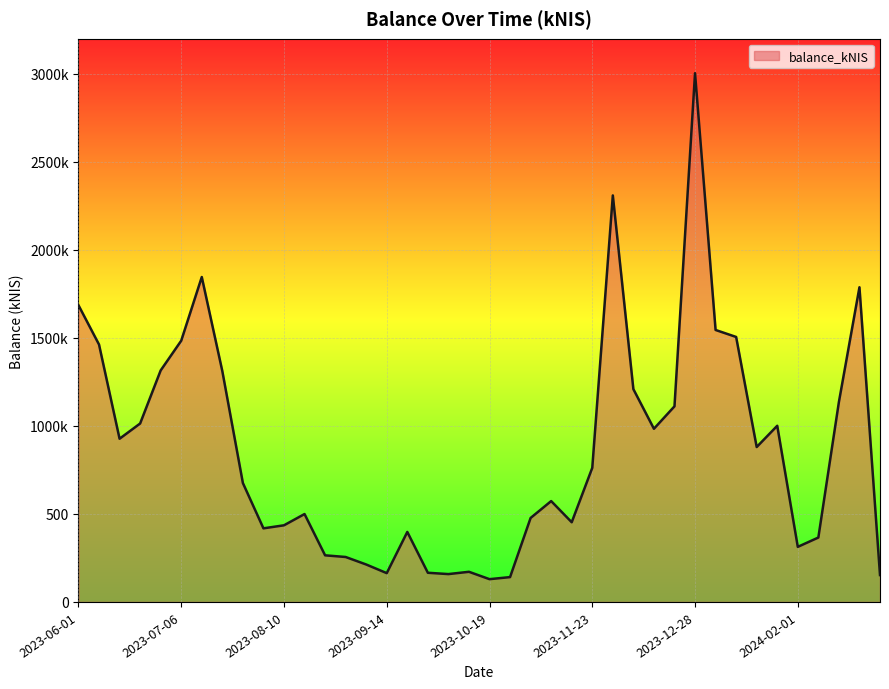

Does the chart display data point markers on the line(s)?

No